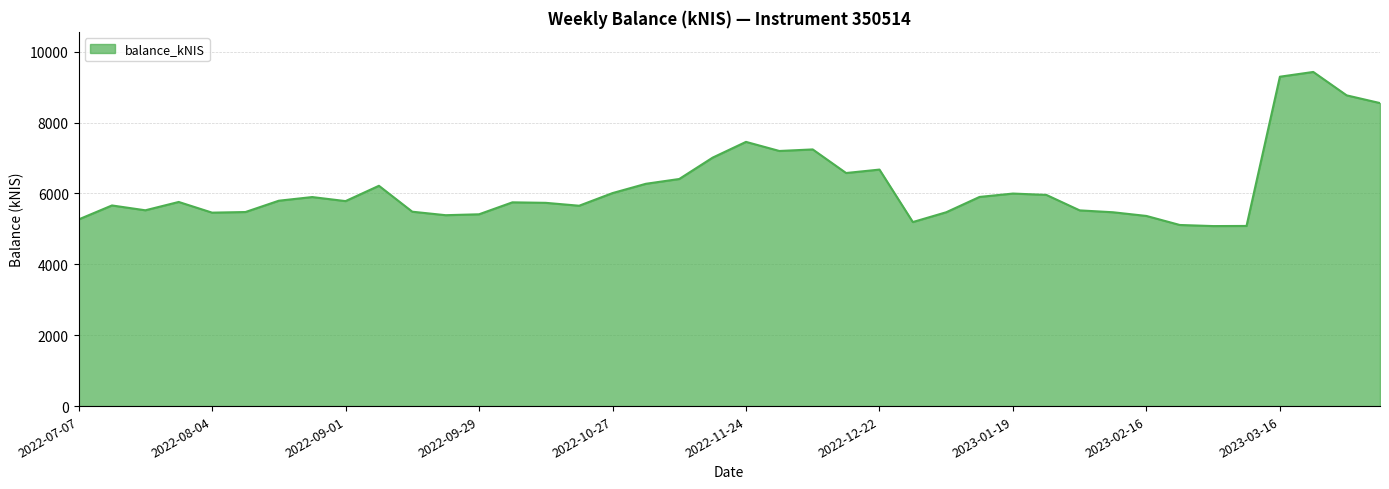

True or false: there are more than 1 points higher than both neighbors.

True